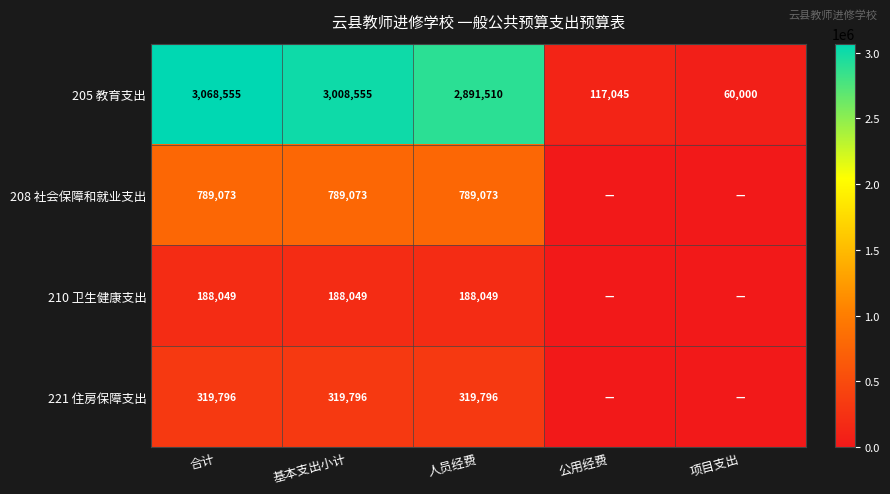

Is the value of 208 社会保障和就业支出 at 基本支出小计 greater than the value of 221 住房保障支出 at 基本支出小计?

Yes